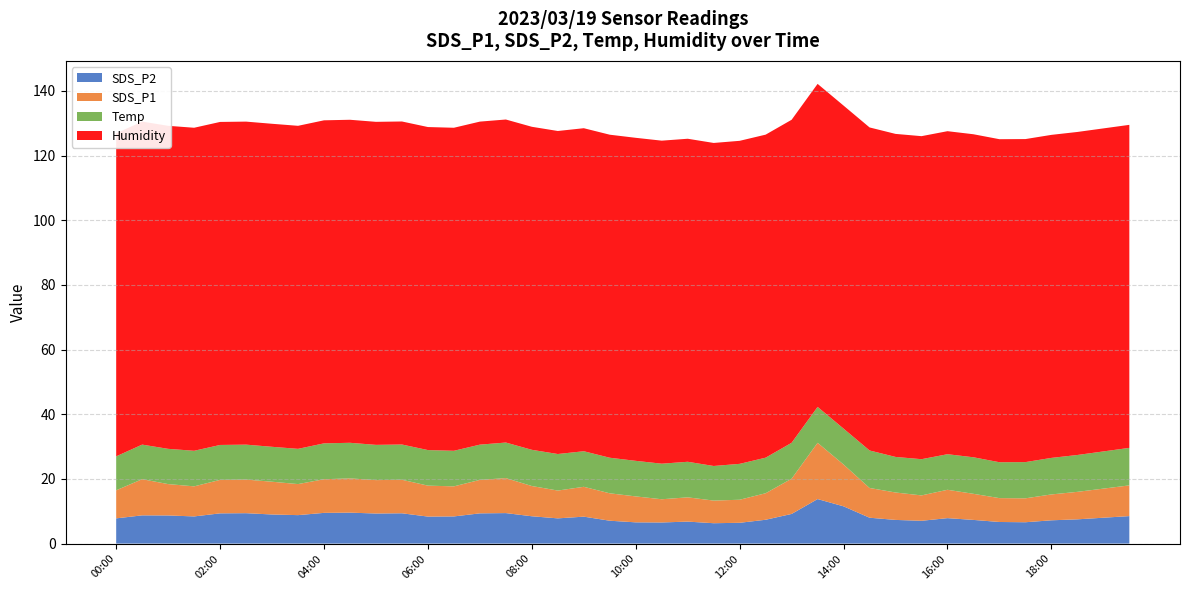

Reading right to left, what are all the values shown in this chart?

SDS_P2: 19:30=8.5	19:00=8.0	18:30=7.5	18:00=7.2	17:30=6.6	17:00=6.7	16:30=7.3	16:00=7.9	15:30=7.0	15:00=7.3	14:30=8.0	14:00=11.5	13:30=13.8	13:00=9.2	12:30=7.4	12:00=6.4	11:30=6.3	11:00=6.8	10:30=6.5	10:00=6.6	09:30=7.1	09:00=8.3	08:30=7.8	08:00=8.4	07:30=9.4	07:00=9.3	06:30=8.4	06:00=8.3	05:30=9.4	05:00=9.3	04:30=9.6	04:00=9.5	03:30=8.8	03:00=9.0	02:30=9.4	02:00=9.3	01:30=8.4	01:00=8.7	00:30=8.7	00:00=7.8
SDS_P1: 19:30=9.5	19:00=9.0	18:30=8.5	18:00=8.0	17:30=7.4	17:00=7.4	16:30=8.1	16:00=8.8	15:30=7.8	15:00=8.5	14:30=9.2	14:00=12.9	13:30=17.4	13:00=10.9	12:30=8.2	12:00=7.1	11:30=7.0	11:00=7.5	10:30=7.2	10:00=8.0	09:30=8.5	09:00=9.2	08:30=8.6	08:00=9.3	07:30=10.8	07:00=10.3	06:30=9.3	06:00=9.6	05:30=10.4	05:00=10.3	04:30=10.6	04:00=10.4	03:30=9.6	03:00=10.1	02:30=10.4	02:00=10.3	01:30=9.3	01:00=9.7	00:30=11.2	00:00=8.7
Temp: 19:30=11.6	19:00=11.5	18:30=11.4	18:00=11.3	17:30=11.2	17:00=11.1	16:30=11.3	16:00=11.0	15:30=11.2	15:00=11.0	14:30=11.6	14:00=11.1	13:30=11.1	13:00=11.1	12:30=11.0	12:00=11.1	11:30=10.7	11:00=11.0	10:30=11.0	10:00=11.0	09:30=11.0	09:00=11.0	08:30=11.3	08:00=11.2	07:30=11.0	07:00=10.9	06:30=11.0	06:00=11.0	05:30=10.9	05:00=10.9	04:30=11.0	04:00=11.1	03:30=10.9	03:00=10.8	02:30=10.8	02:00=10.8	01:30=11.0	01:00=10.9	00:30=10.7	00:00=10.5
Humidity: 19:30=99.9	19:00=99.9	18:30=99.9	18:00=99.9	17:30=99.9	17:00=99.9	16:30=99.9	16:00=99.9	15:30=99.9	15:00=99.9	14:30=99.9	14:00=99.9	13:30=99.9	13:00=99.9	12:30=99.9	12:00=99.9	11:30=99.9	11:00=99.9	10:30=99.9	10:00=99.9	09:30=99.9	09:00=99.9	08:30=99.9	08:00=99.9	07:30=99.9	07:00=99.9	06:30=99.9	06:00=99.9	05:30=99.9	05:00=99.9	04:30=99.9	04:00=99.9	03:30=99.9	03:00=99.9	02:30=99.9	02:00=99.9	01:30=99.9	01:00=99.9	00:30=99.9	00:00=99.9